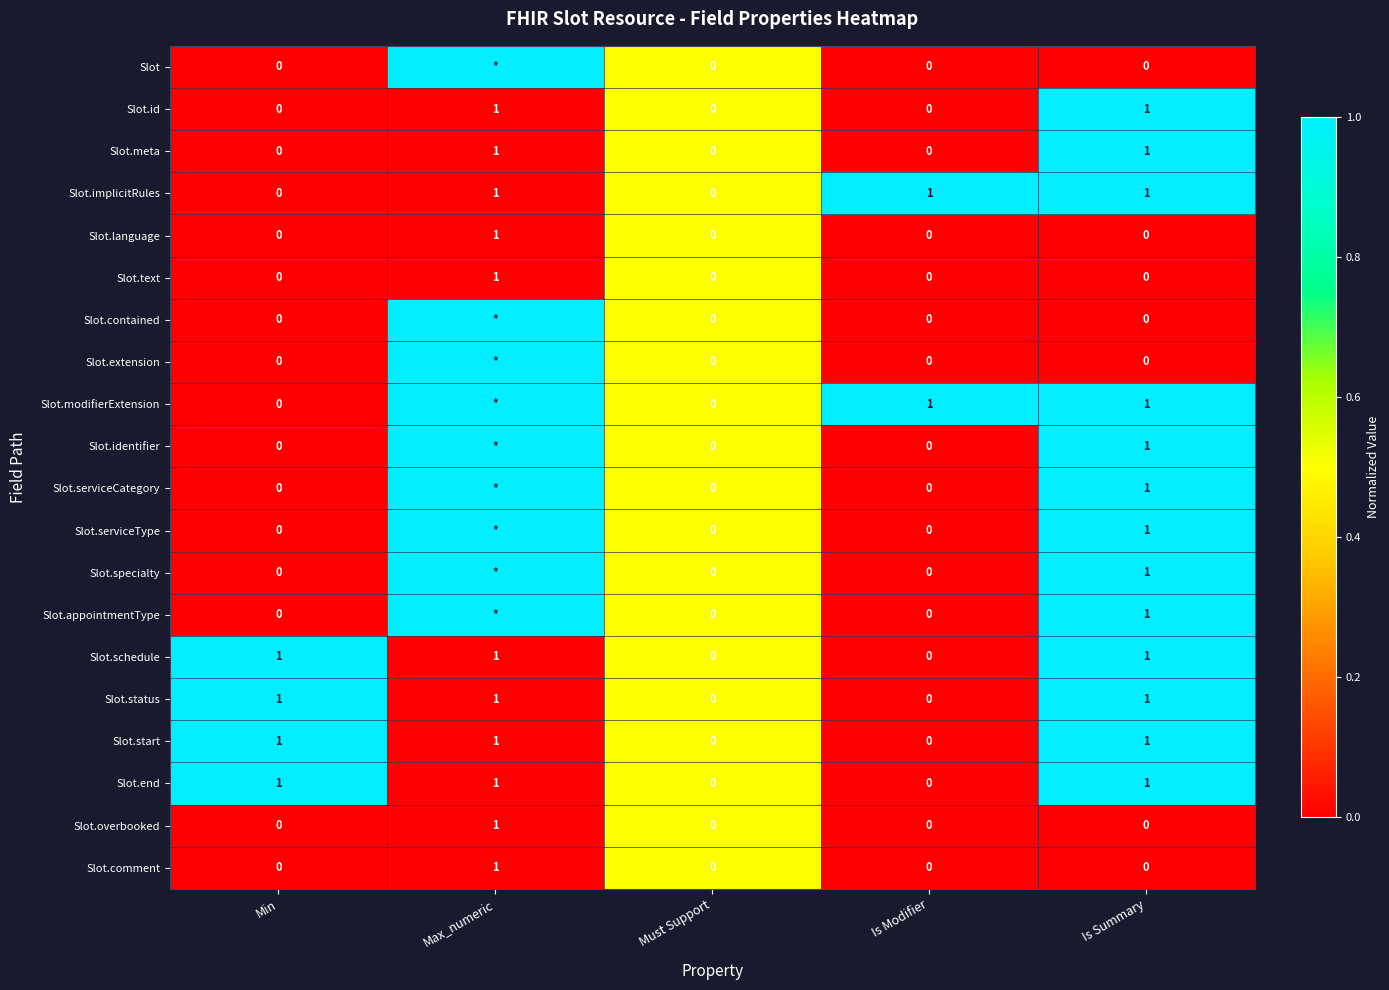

True or false: Slot.meta has a value of -1 at Is Modifier.

False